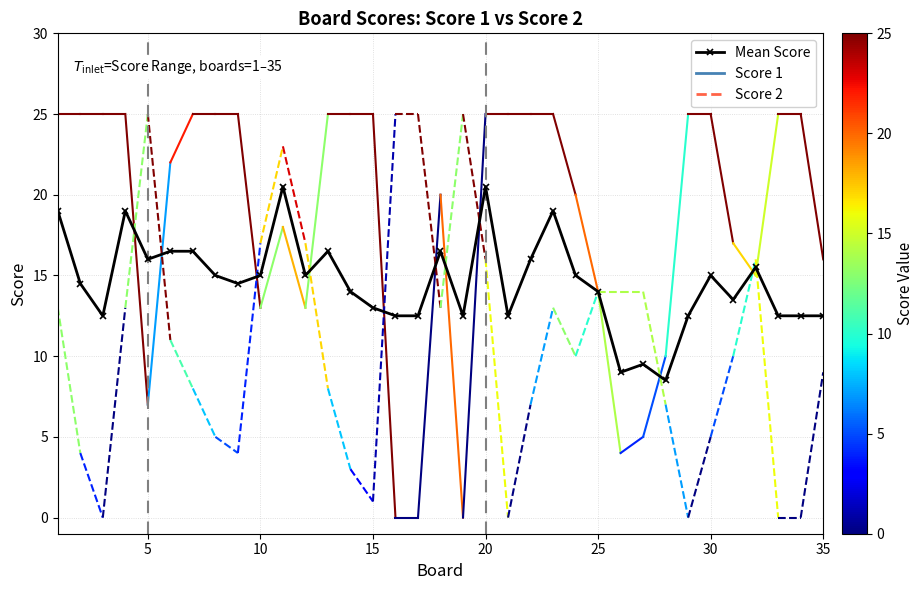

Reading left to right, what are all the values shown in this chart?

19.0	14.5	12.5	19.0	16.0	16.5	16.5	15.0	14.5	15.0	20.5	15.0	16.5	14.0	13.0	12.5	12.5	16.5	12.5	20.5	12.5	16.0	19.0	15.0	14.0	9.0	9.5	8.5	12.5	15.0	13.5	15.5	12.5	12.5	12.5